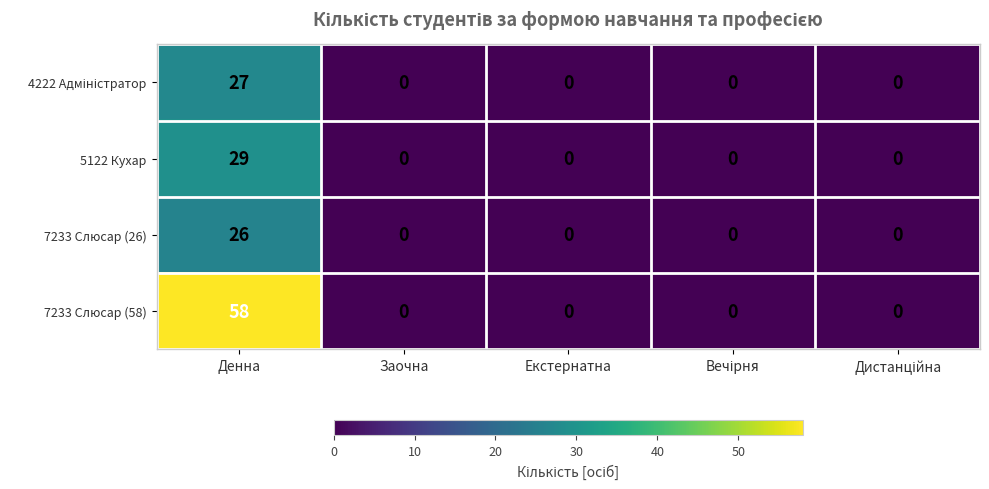

Which series has the widest spread of values?

7233 Слюсар (58)